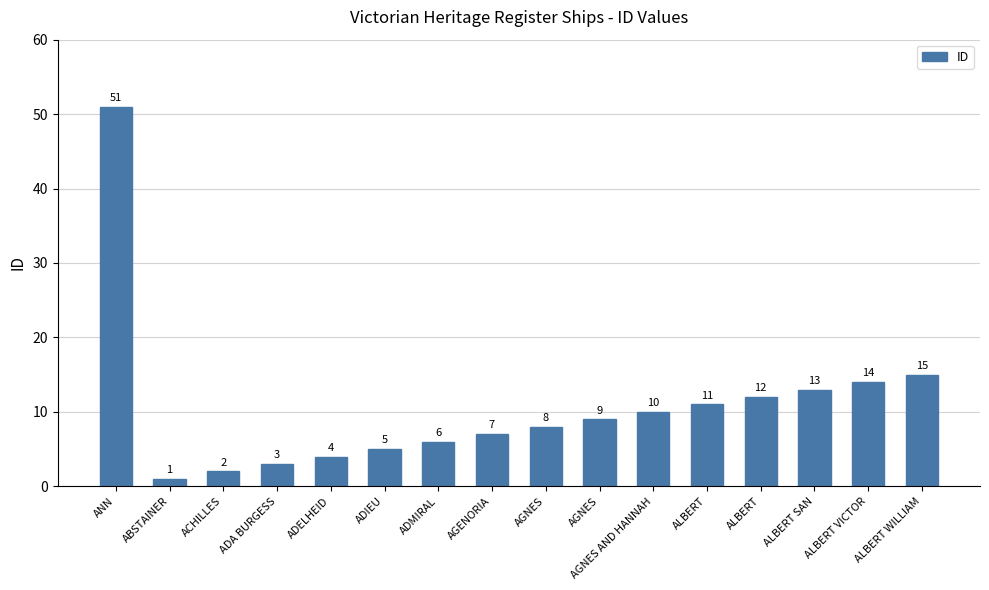

Which category has the lowest value across all series?

ABSTAINER